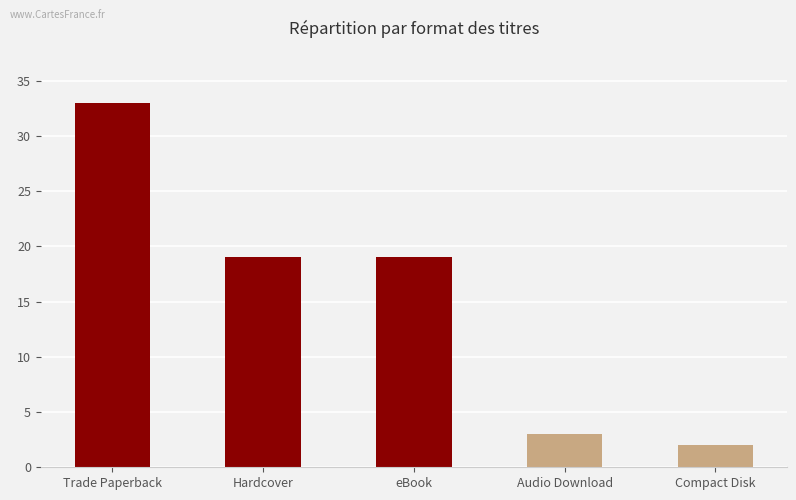

Between Audio Download and Trade Paperback, which is larger?

Trade Paperback